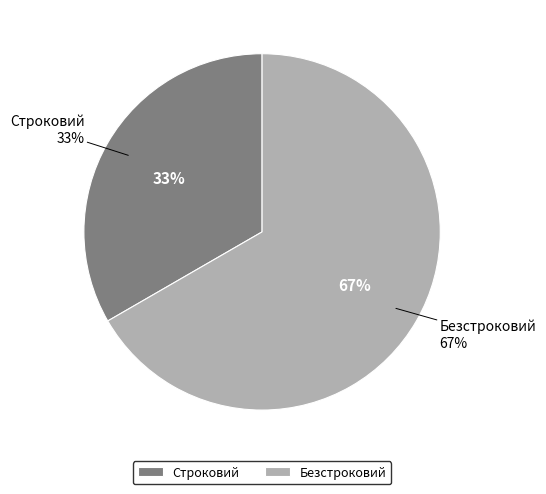

What is the ratio of the value at Безстроковий to the value at Строковий?

2.0